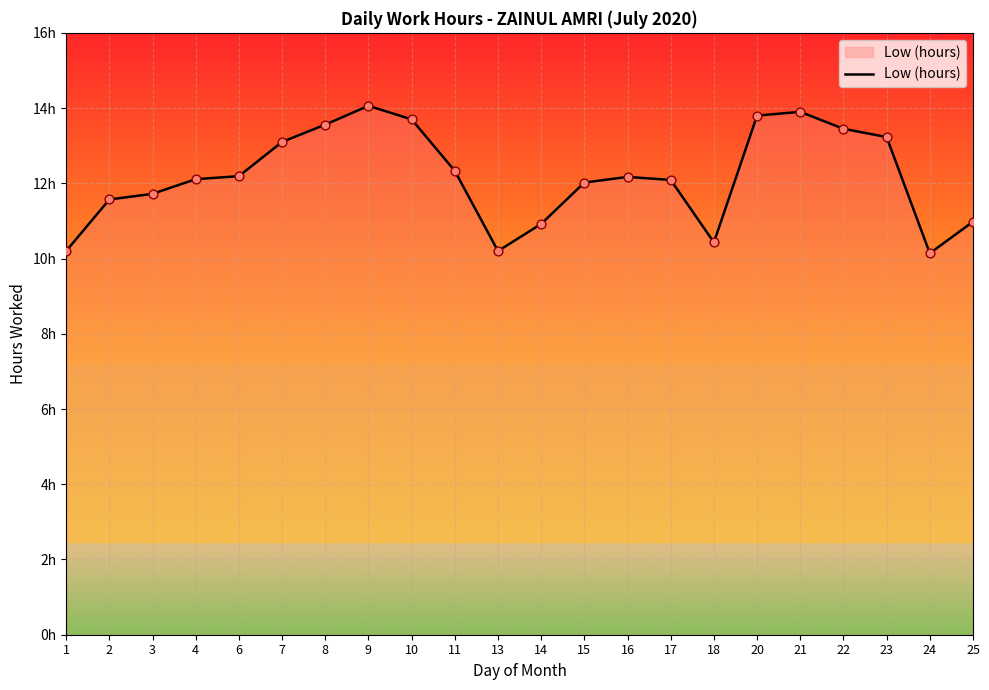

Which has a higher value, 18 or 8?

8